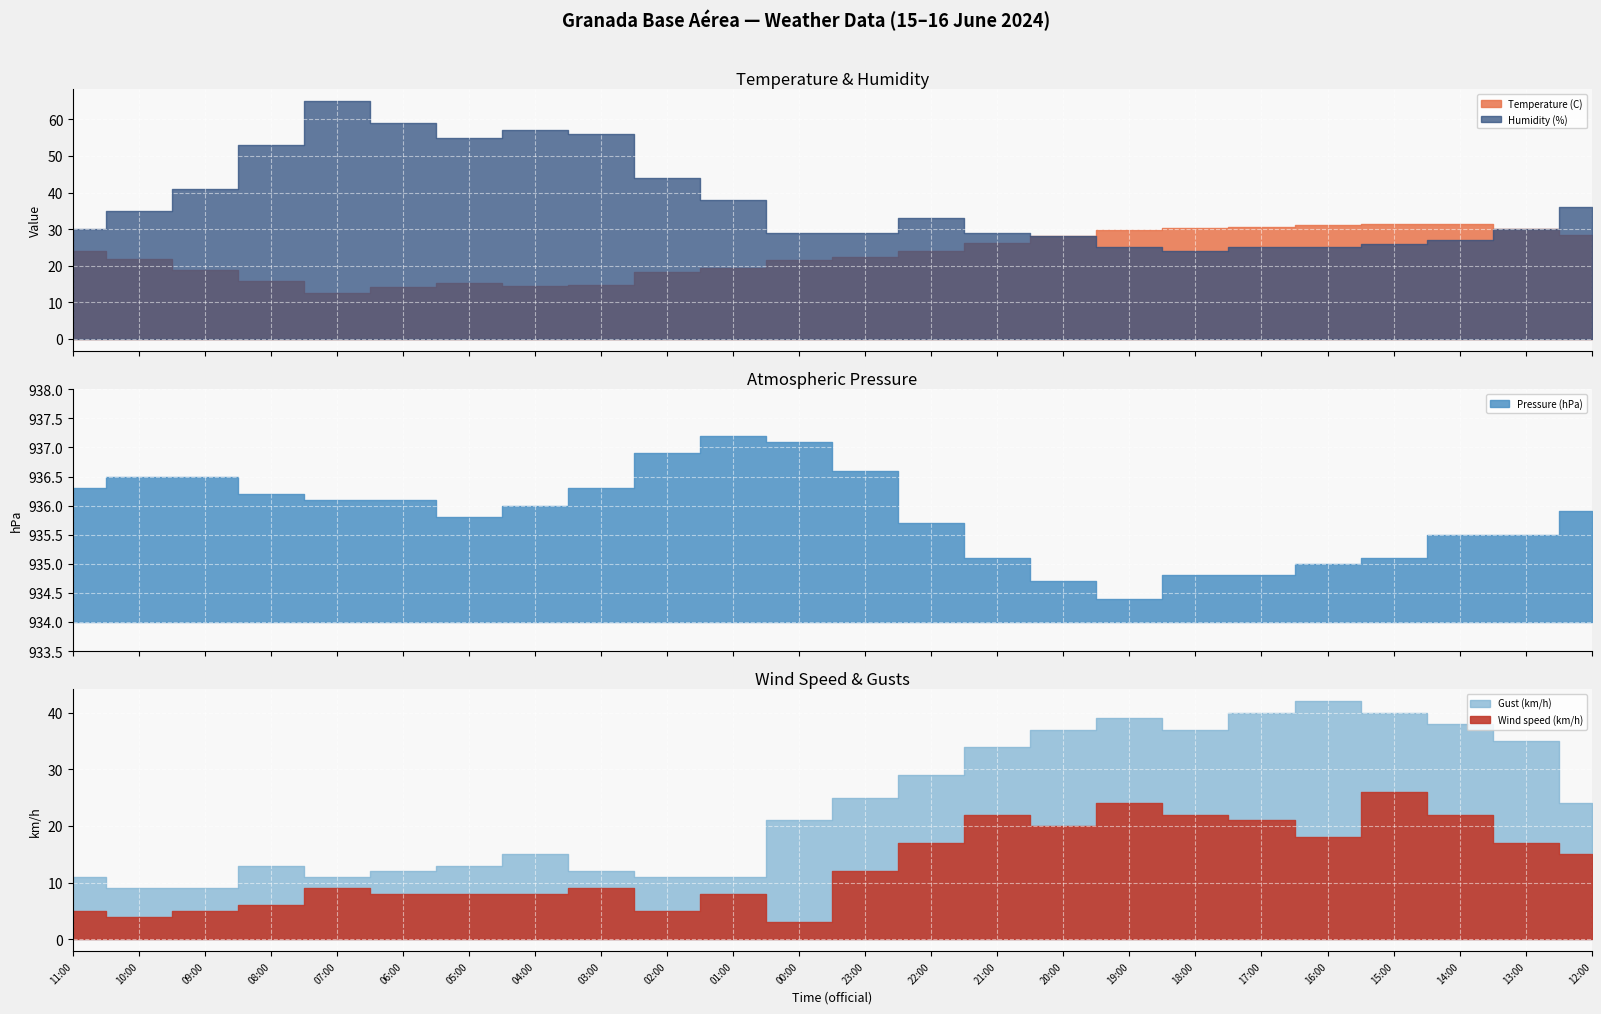

In Gust (km/h), how many points are higher than both neighbors (excluding endpoints)?

4